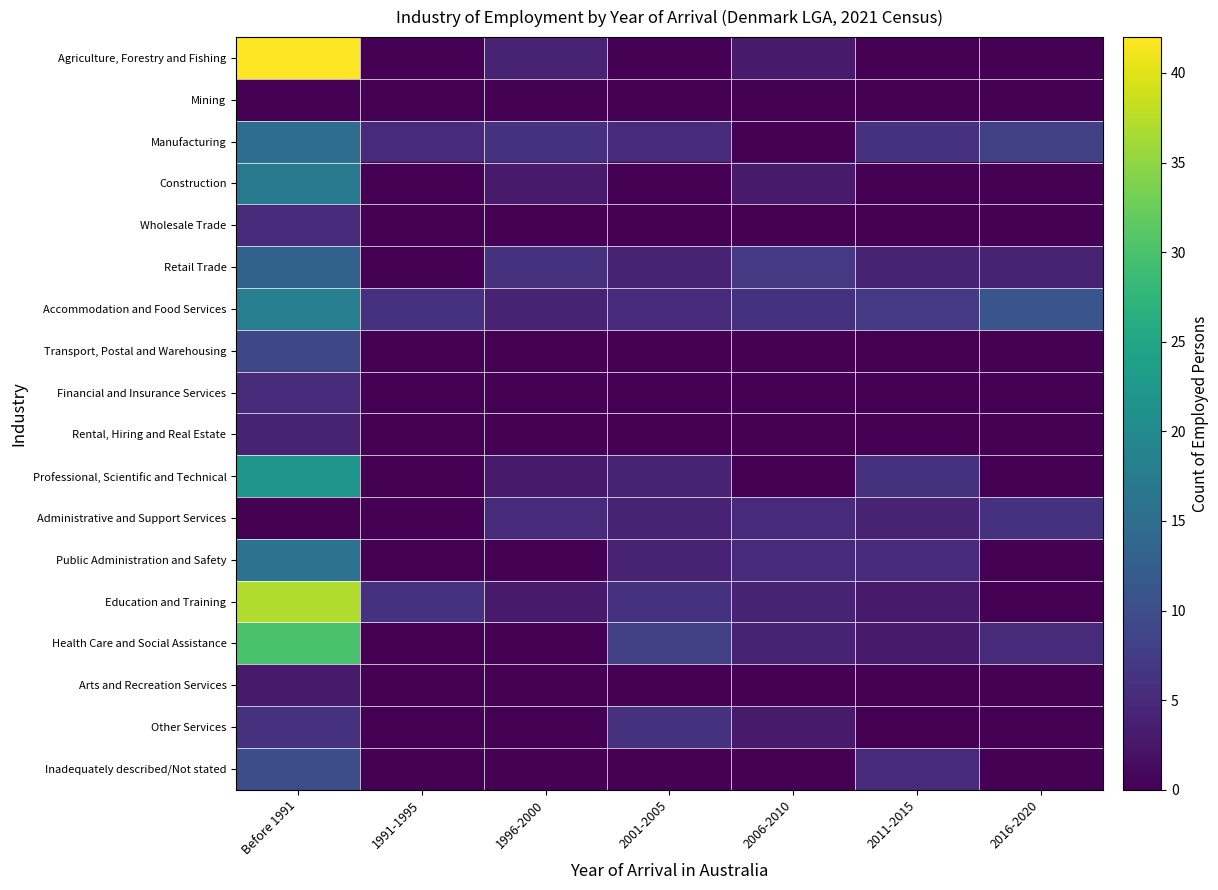

Reading left to right, extract all data points from this chart.

Agriculture, Forestry and Fishing: Before 1991=42	1991-1995=0	1996-2000=4	2001-2005=0	2006-2010=3	2011-2015=0	2016-2020=0
Mining: Before 1991=0	1991-1995=0	1996-2000=0	2001-2005=0	2006-2010=0	2011-2015=0	2016-2020=0
Manufacturing: Before 1991=15	1991-1995=5	1996-2000=6	2001-2005=5	2006-2010=0	2011-2015=6	2016-2020=8
Construction: Before 1991=17	1991-1995=0	1996-2000=3	2001-2005=0	2006-2010=3	2011-2015=0	2016-2020=0
Wholesale Trade: Before 1991=5	1991-1995=0	1996-2000=0	2001-2005=0	2006-2010=0	2011-2015=0	2016-2020=0
Retail Trade: Before 1991=13	1991-1995=0	1996-2000=6	2001-2005=4	2006-2010=7	2011-2015=4	2016-2020=4
Accommodation and Food Services: Before 1991=18	1991-1995=6	1996-2000=4	2001-2005=5	2006-2010=6	2011-2015=7	2016-2020=11
Transport, Postal and Warehousing: Before 1991=9	1991-1995=0	1996-2000=0	2001-2005=0	2006-2010=0	2011-2015=0	2016-2020=0
Financial and Insurance Services: Before 1991=5	1991-1995=0	1996-2000=0	2001-2005=0	2006-2010=0	2011-2015=0	2016-2020=0
Rental, Hiring and Real Estate: Before 1991=4	1991-1995=0	1996-2000=0	2001-2005=0	2006-2010=0	2011-2015=0	2016-2020=0
Professional, Scientific and Technical: Before 1991=22	1991-1995=0	1996-2000=3	2001-2005=4	2006-2010=0	2011-2015=6	2016-2020=0
Administrative and Support Services: Before 1991=0	1991-1995=0	1996-2000=5	2001-2005=4	2006-2010=5	2011-2015=4	2016-2020=6
Public Administration and Safety: Before 1991=16	1991-1995=0	1996-2000=0	2001-2005=4	2006-2010=5	2011-2015=5	2016-2020=0
Education and Training: Before 1991=37	1991-1995=6	1996-2000=3	2001-2005=6	2006-2010=4	2011-2015=3	2016-2020=0
Health Care and Social Assistance: Before 1991=30	1991-1995=0	1996-2000=0	2001-2005=8	2006-2010=4	2011-2015=3	2016-2020=5
Arts and Recreation Services: Before 1991=3	1991-1995=0	1996-2000=0	2001-2005=0	2006-2010=0	2011-2015=0	2016-2020=0
Other Services: Before 1991=6	1991-1995=0	1996-2000=0	2001-2005=6	2006-2010=3	2011-2015=0	2016-2020=0
Inadequately described/Not stated: Before 1991=10	1991-1995=0	1996-2000=0	2001-2005=0	2006-2010=0	2011-2015=5	2016-2020=0